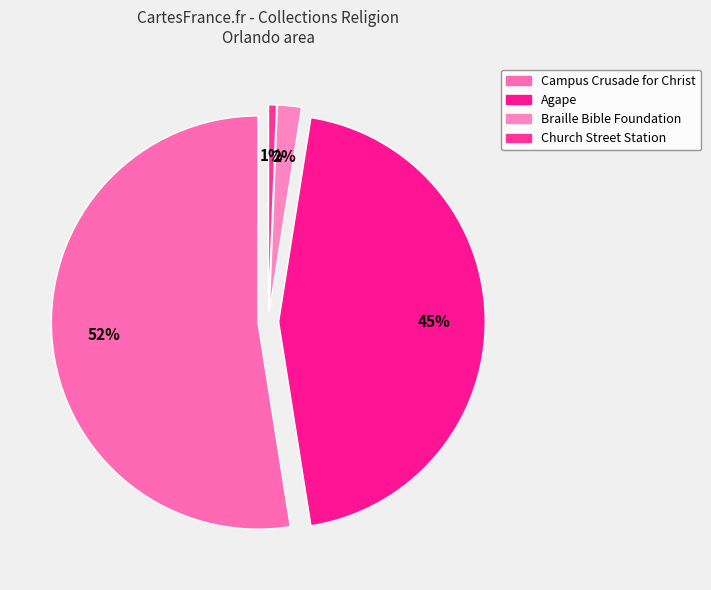

What portion of the pie excludes Agape?

55.0%